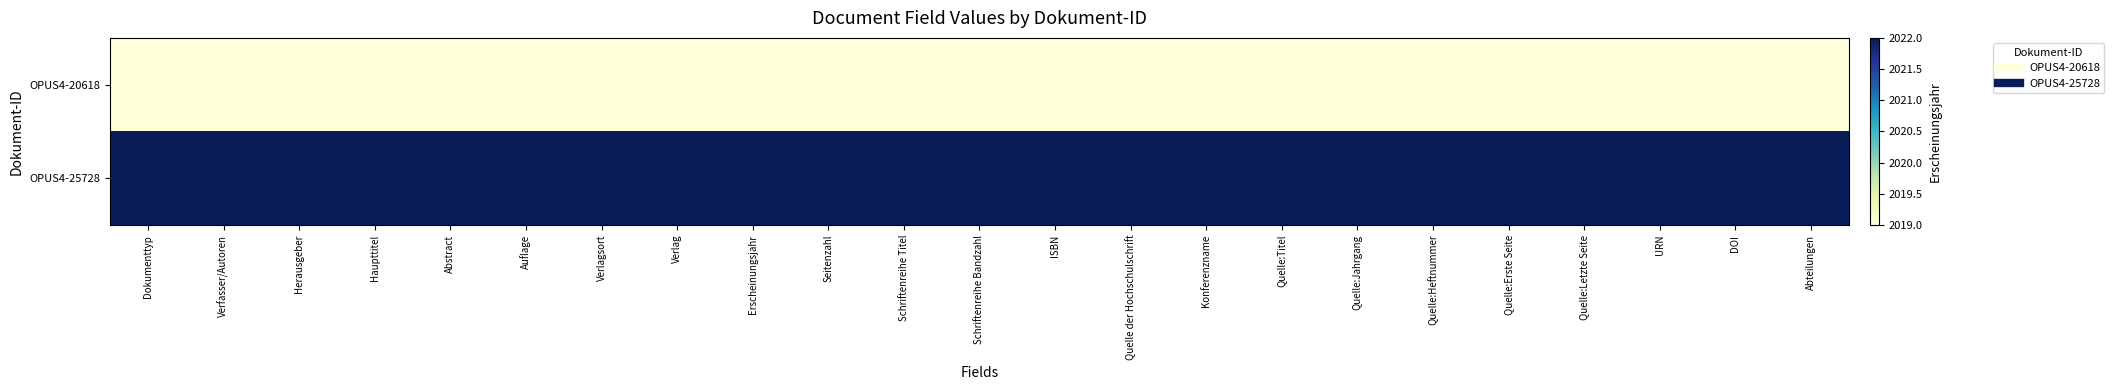

Reading right to left, extract all data points from this chart.

OPUS4-20618: Abteilungen=2019	DOI=2019	URN=2019	Quelle:Letzte Seite=2019	Quelle:Erste Seite=2019	Quelle:Heftnummer=2019	Quelle:Jahrgang=2019	Quelle:Titel=2019	Konferenzname=2019	Quelle der Hochschulschrift=2019	ISBN=2019	Schriftenreihe Bandzahl=2019	Schriftenreihe Titel=2019	Seitenzahl=2019	Erscheinungsjahr=2019	Verlag=2019	Verlagsort=2019	Auflage=2019	Abstract=2019	Haupttitel=2019	Herausgeber=2019	Verfasser/Autoren=2019	Dokumenttyp=2019
OPUS4-25728: Abteilungen=2022	DOI=2022	URN=2022	Quelle:Letzte Seite=2022	Quelle:Erste Seite=2022	Quelle:Heftnummer=2022	Quelle:Jahrgang=2022	Quelle:Titel=2022	Konferenzname=2022	Quelle der Hochschulschrift=2022	ISBN=2022	Schriftenreihe Bandzahl=2022	Schriftenreihe Titel=2022	Seitenzahl=2022	Erscheinungsjahr=2022	Verlag=2022	Verlagsort=2022	Auflage=2022	Abstract=2022	Haupttitel=2022	Herausgeber=2022	Verfasser/Autoren=2022	Dokumenttyp=2022